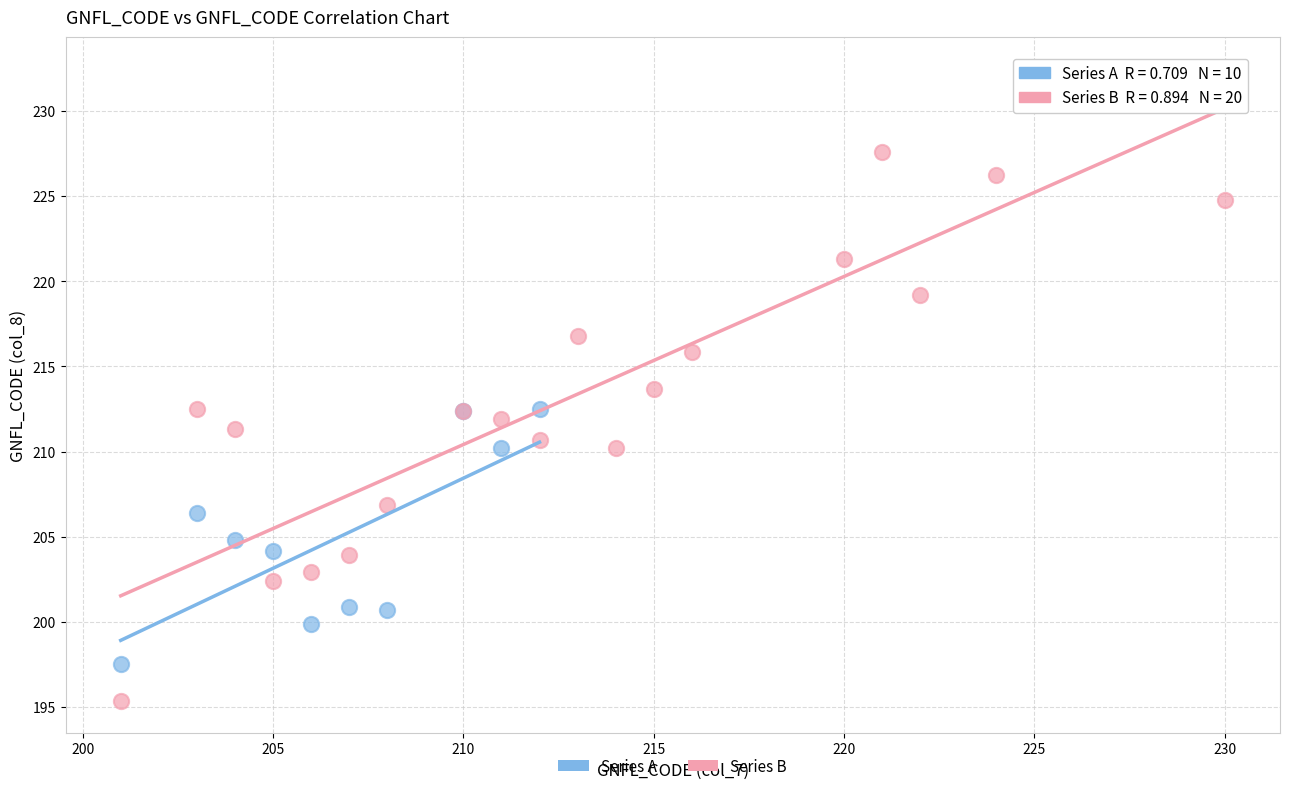

Which series reaches the maximum Y coordinate?

Series B